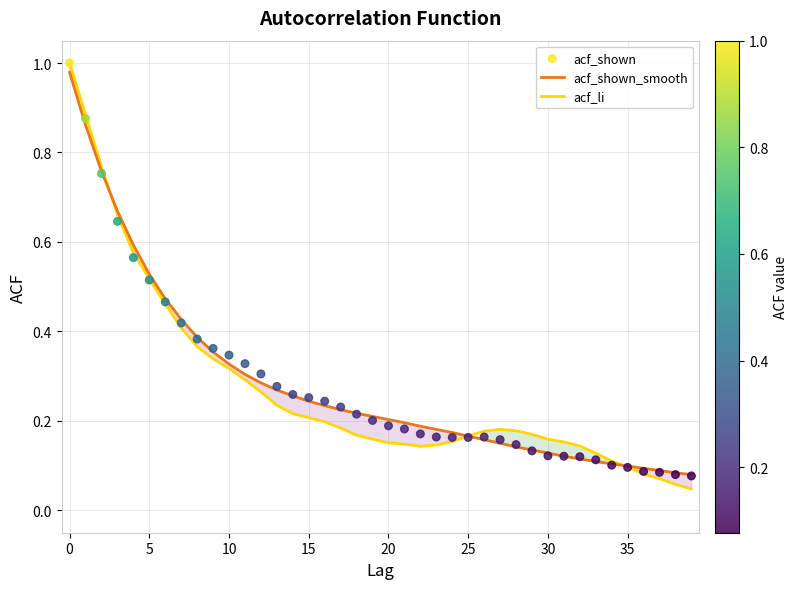

Which series contains the lowest Y value?

acf_li